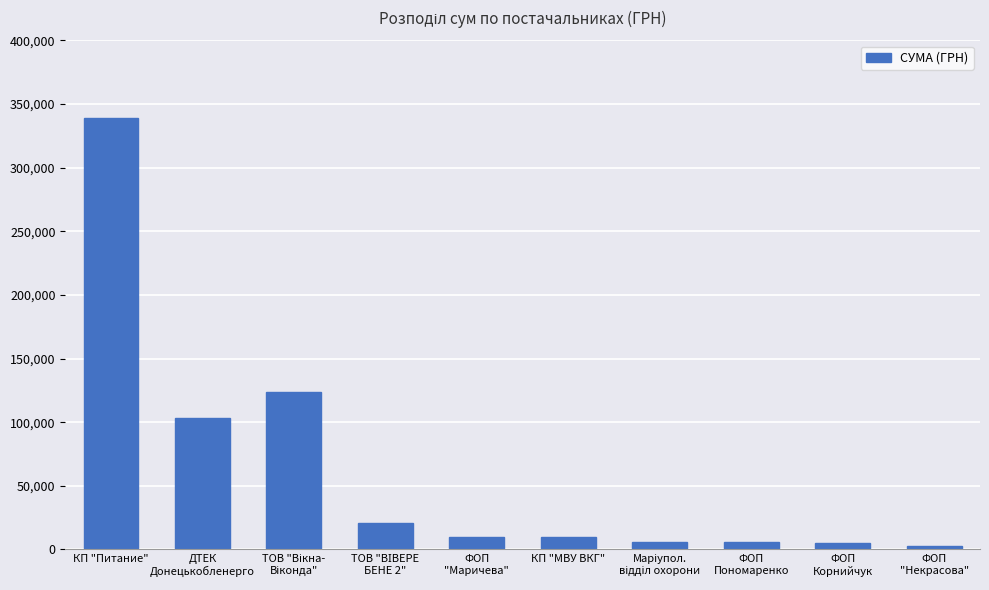

What is the maximum value shown in the chart?

338925.7